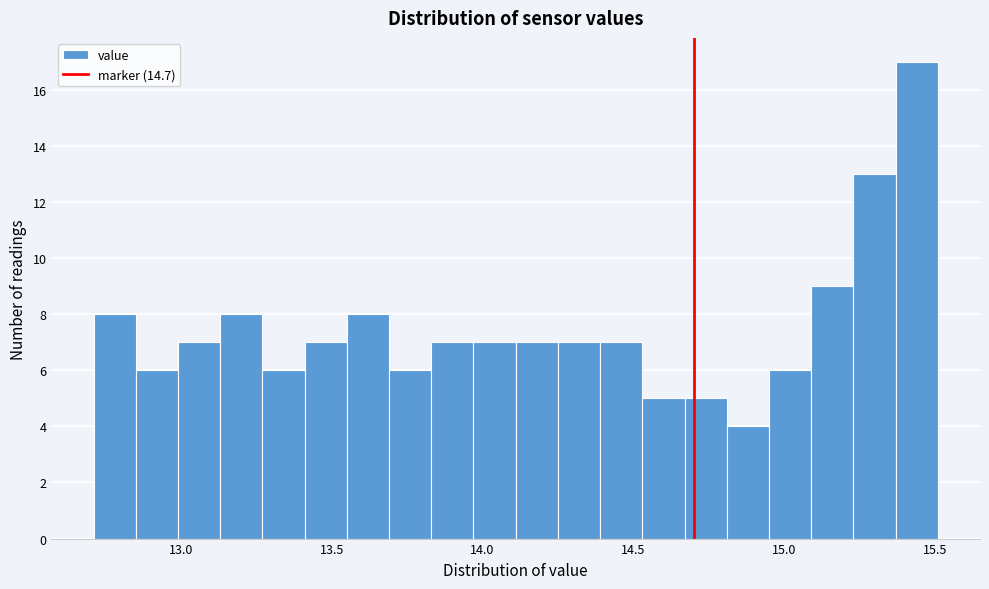

Read against the x-axis, roughly where is the centre of the tallest bar?

15.45